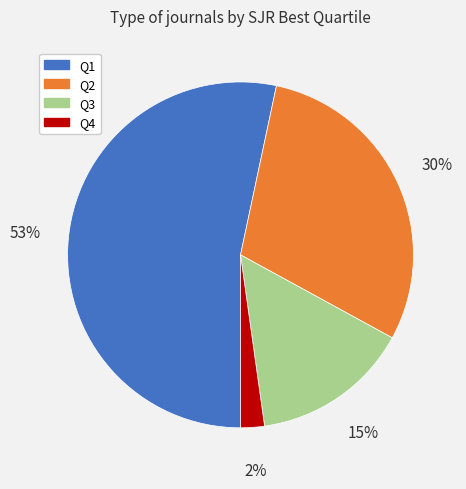

Between Q2 and Q4, which is larger?

Q2